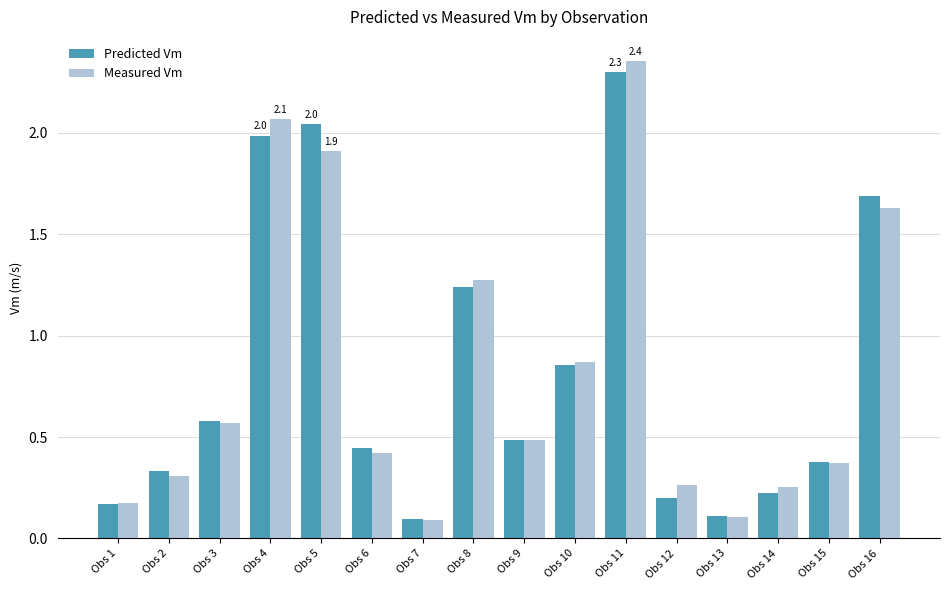

At which category is the sum across all series the highest?

Obs 11